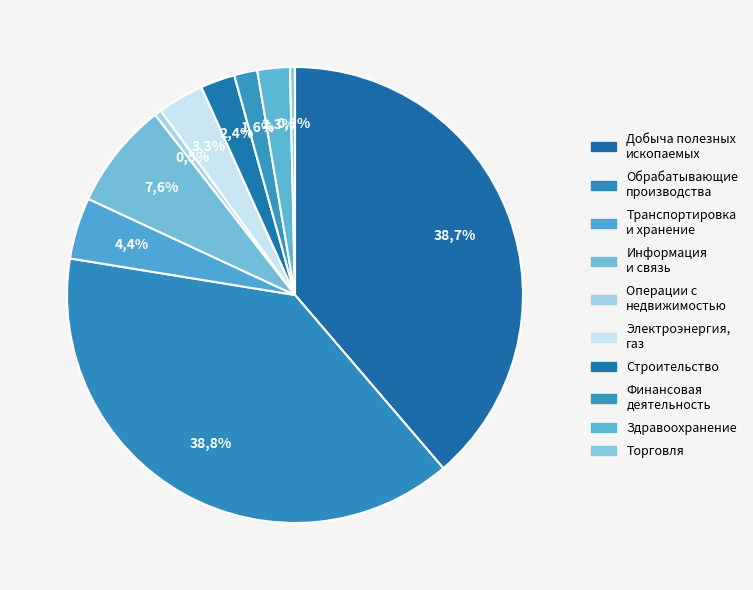

Do Деятельность финансовая и страховая and Деятельность в области информации и связи together represent more than half of the pie?

No